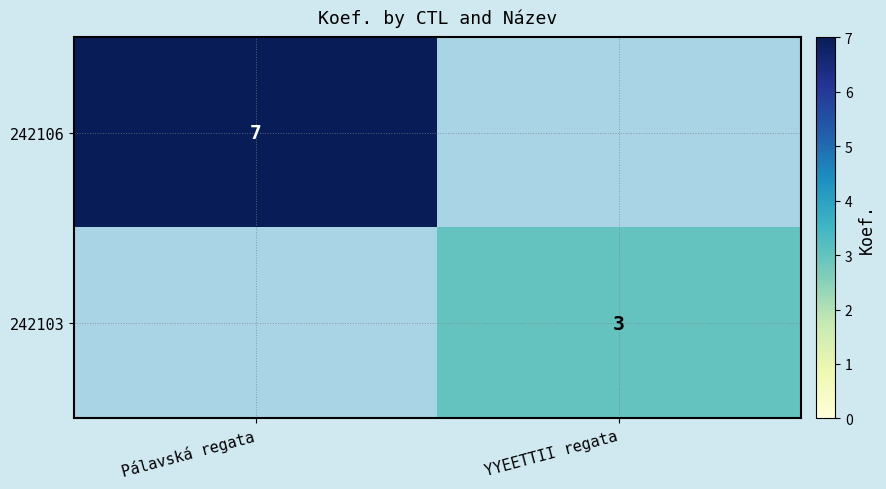

True or false: 242106 has a value of 7 at Pálavská regata.

True